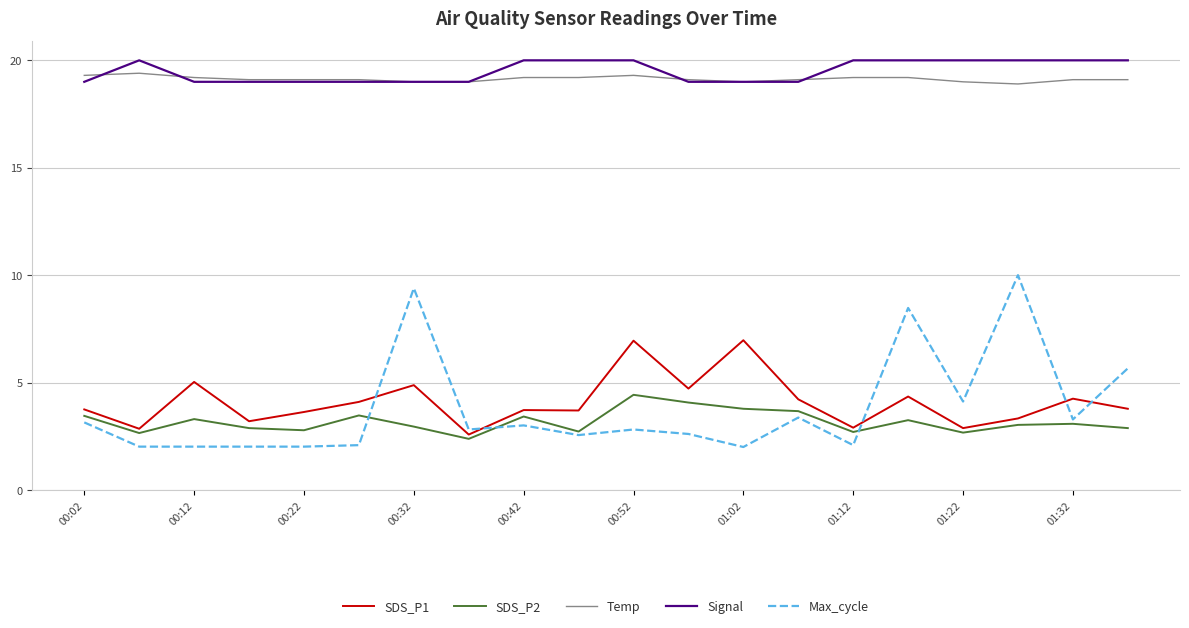

Which series has the widest spread of values?

Max_cycle